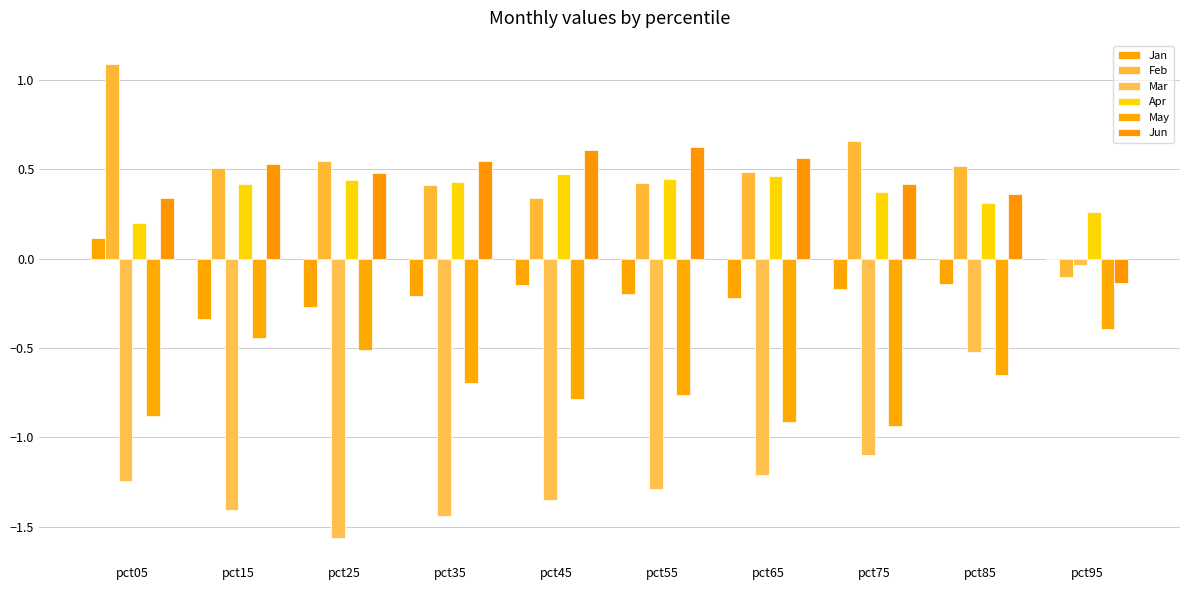

Which has a higher value, pct75 or pct05?

pct05